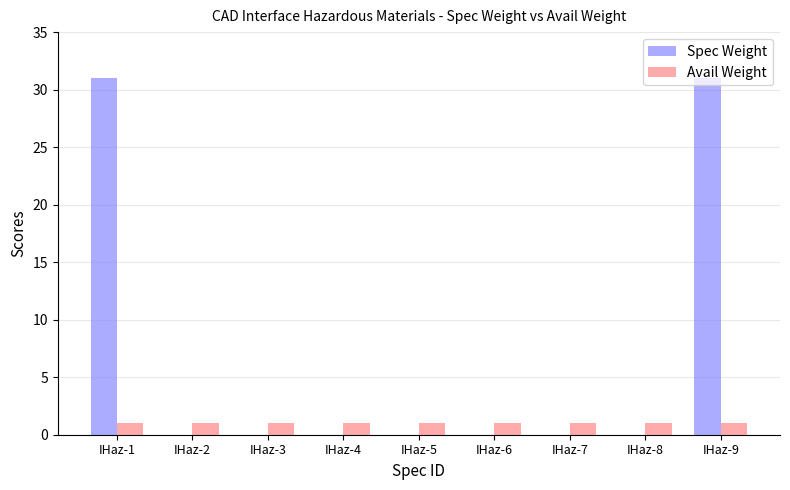

Which series has the largest range (max minus min)?

Spec Weight